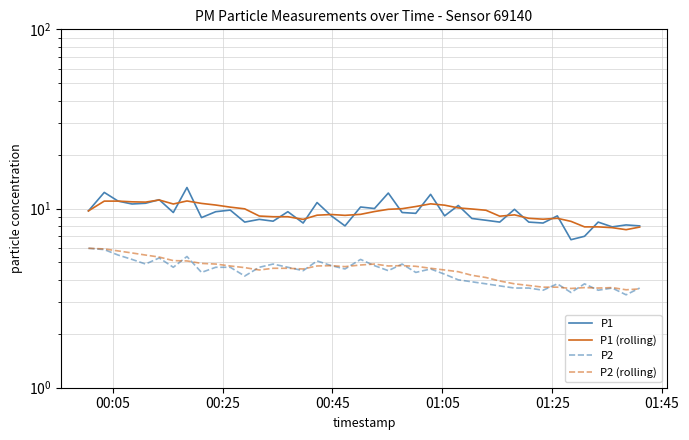

What is the sum of all P1 (rolling) values?

383.0